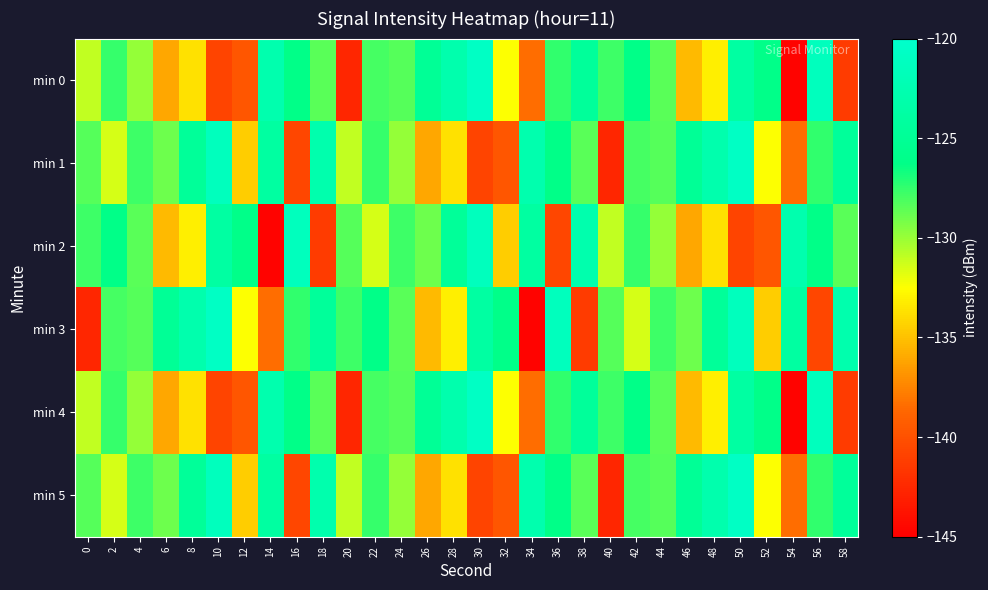

What is the greatest value displayed?

-120.7